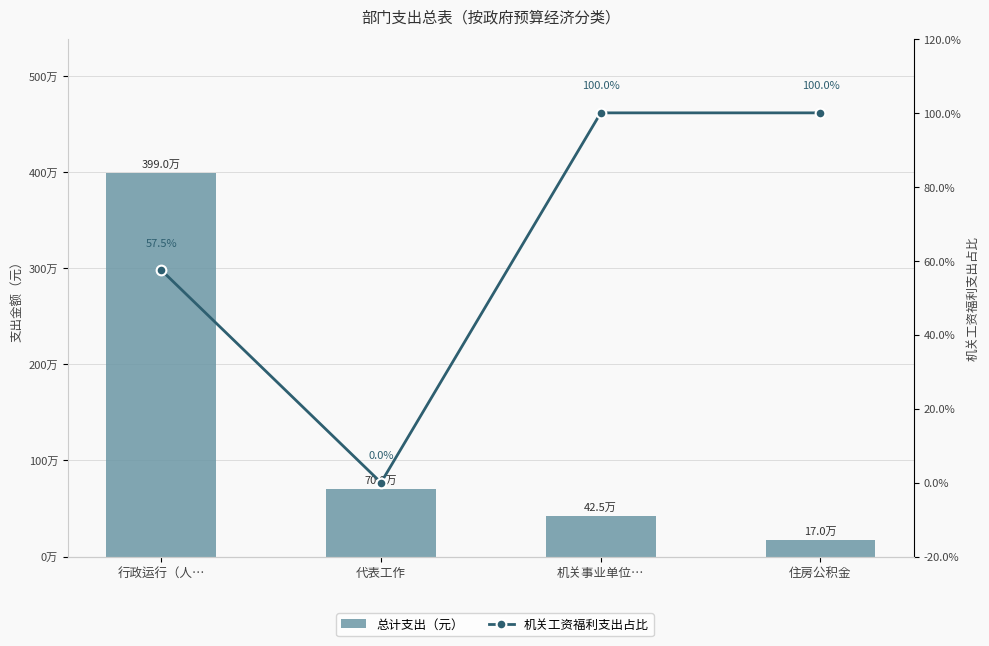

At how many categories does at least one series exceed 3161960?

1